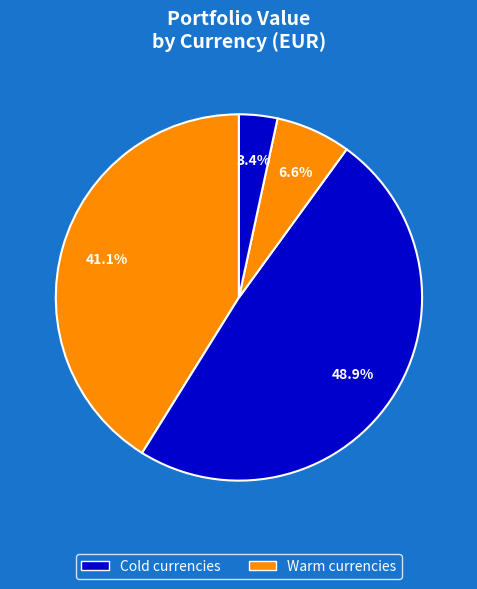

Count the number of slices in the pie.

4